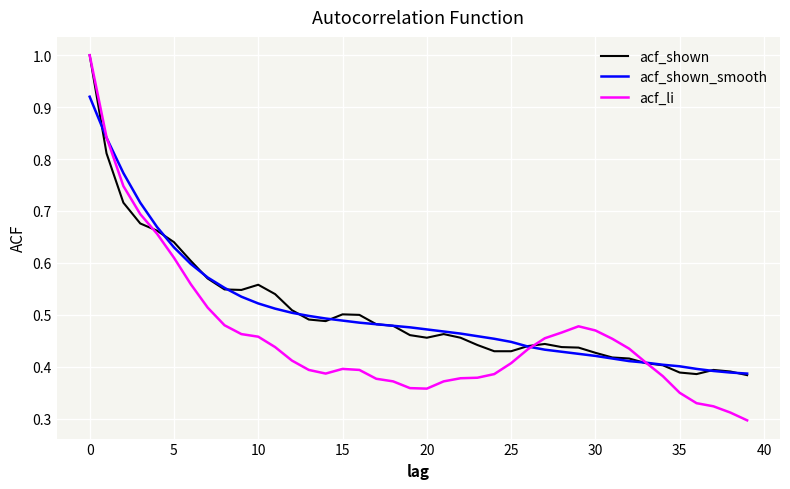

What is the maximum value shown in the chart?

1.0